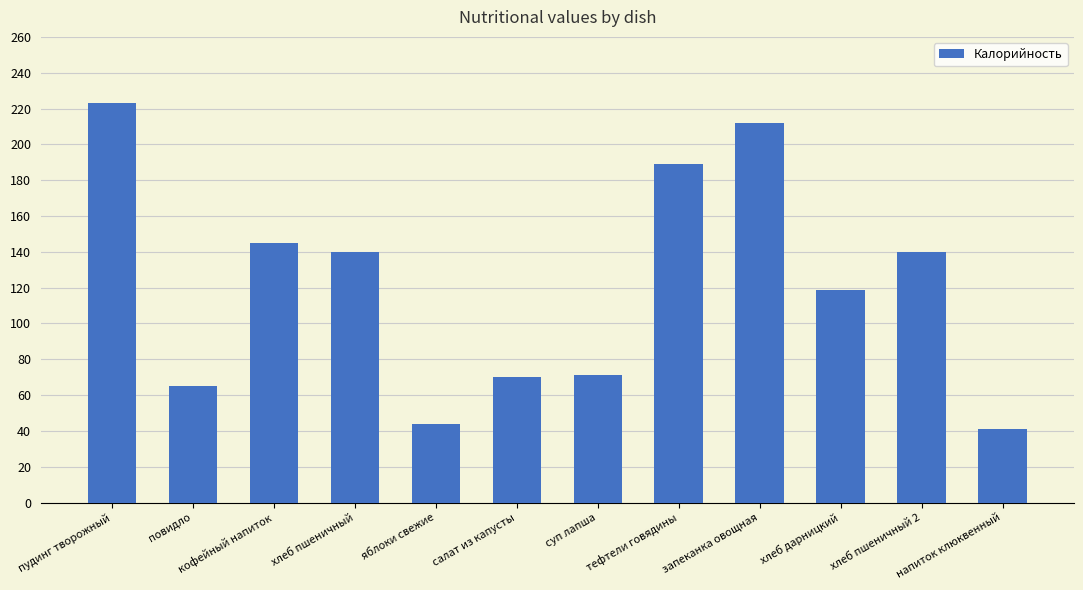

What position from the left is салат из капусты?

6